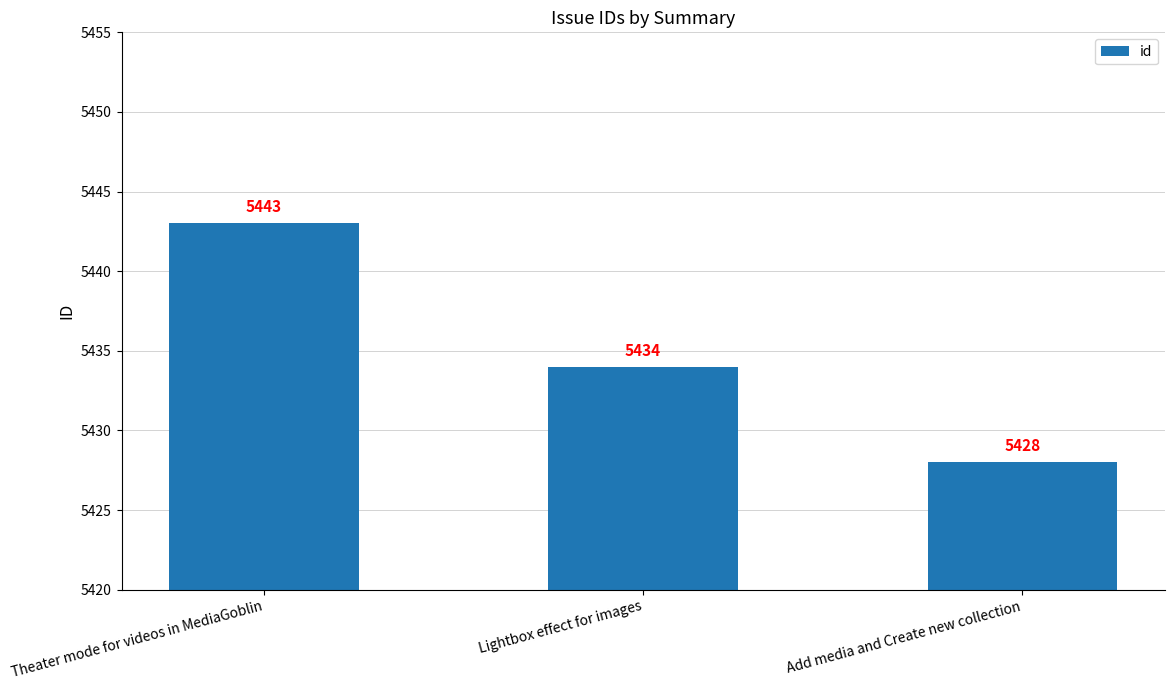

Reading left to right, extract all data points from this chart.

Theater mode for videos in MediaGoblin=5443	Lightbox effect for images=5434	Add media and Create new collection=5428